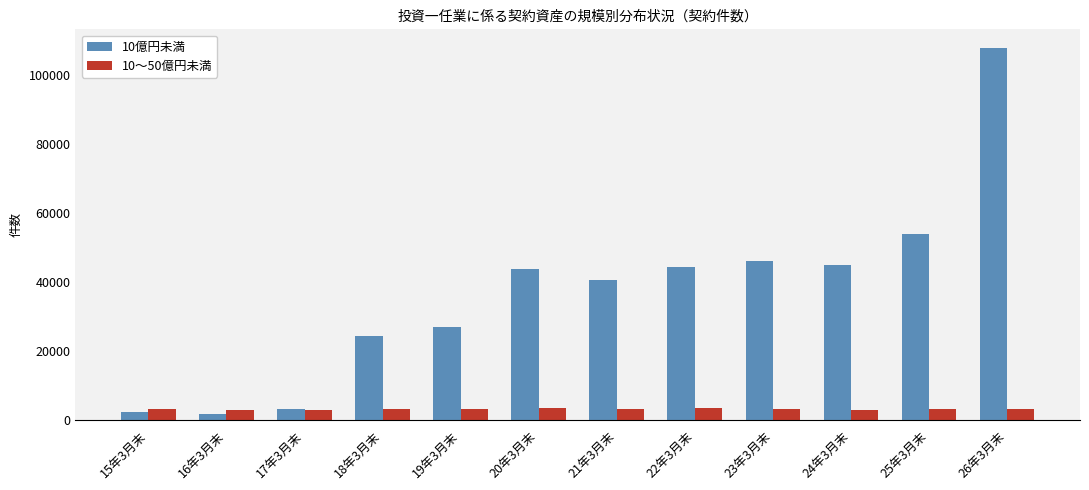

What is the maximum value for 10～50億円未満?

3388